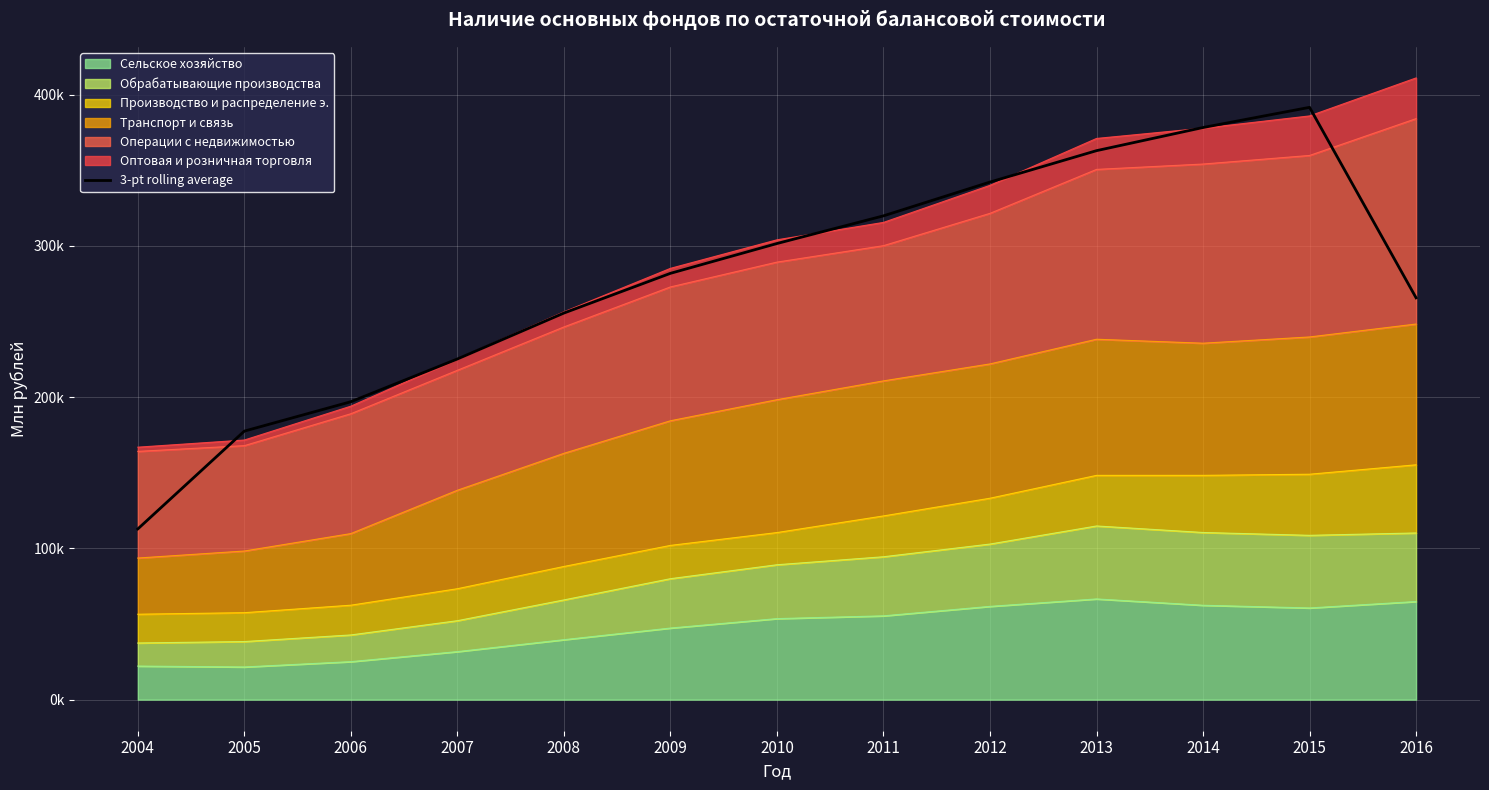

What is the minimum value shown in the chart?

112843.3